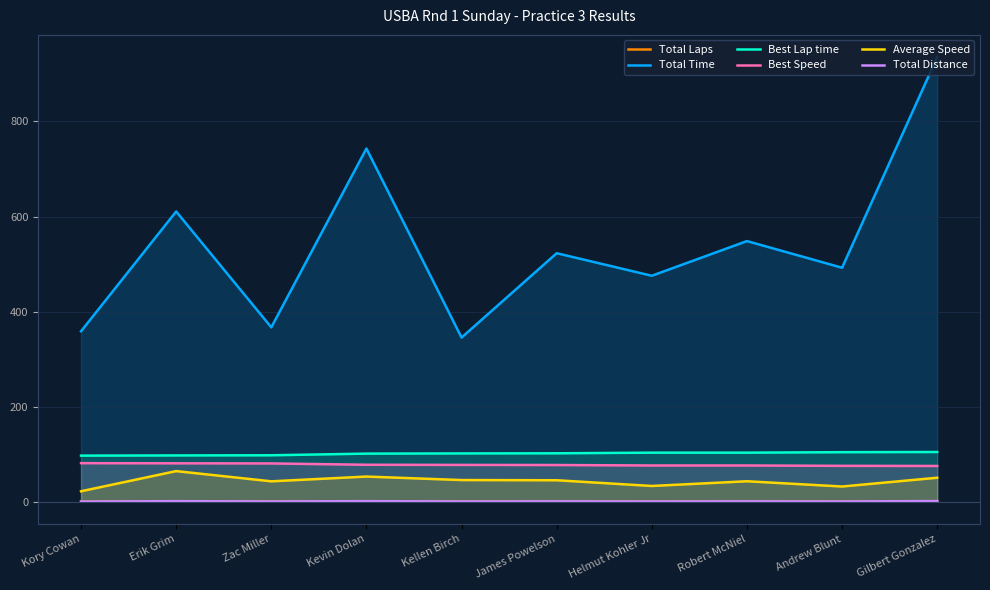

The Total Laps series shows 0.1 at James Powelson. True or false?

False